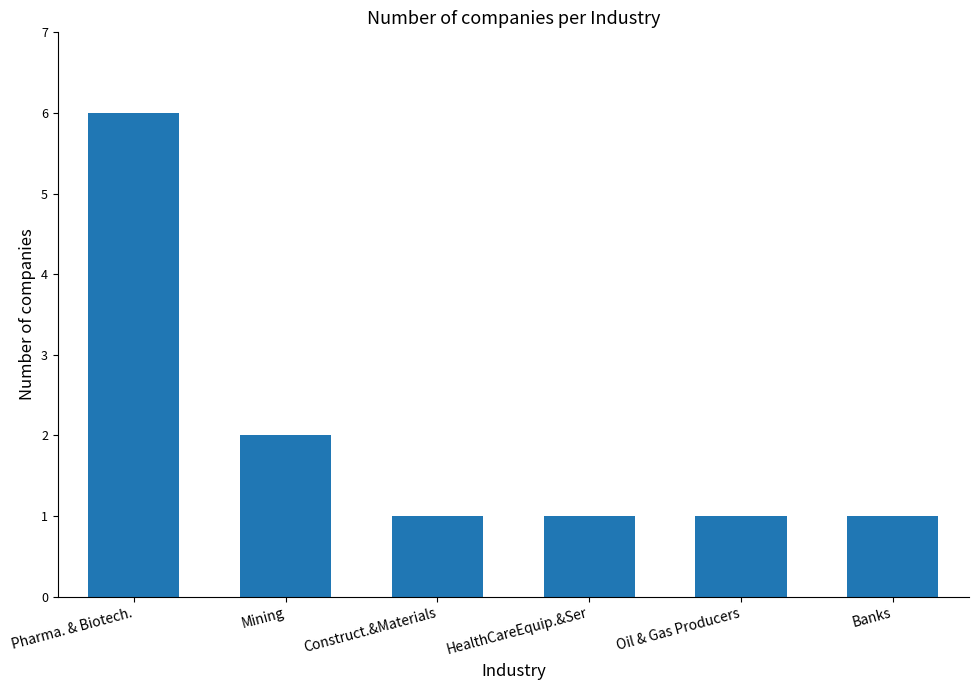

Reading left to right, extract all data points from this chart.

Pharma. & Biotech.=6	Mining=2	Construct.&Materials=1	HealthCareEquip.&Ser=1	Oil & Gas Producers=1	Banks=1